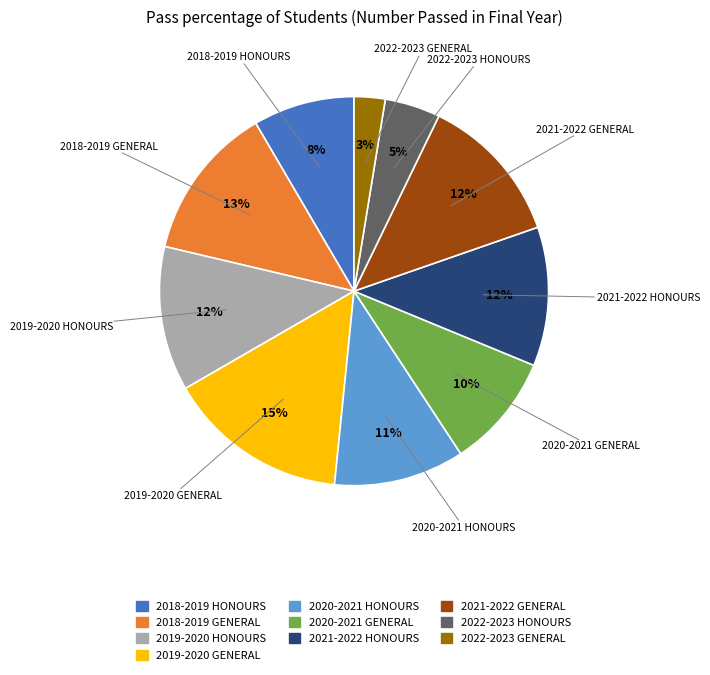

What percentage is the 2022-2023 GENERAL slice, to the nearest percent?

3%